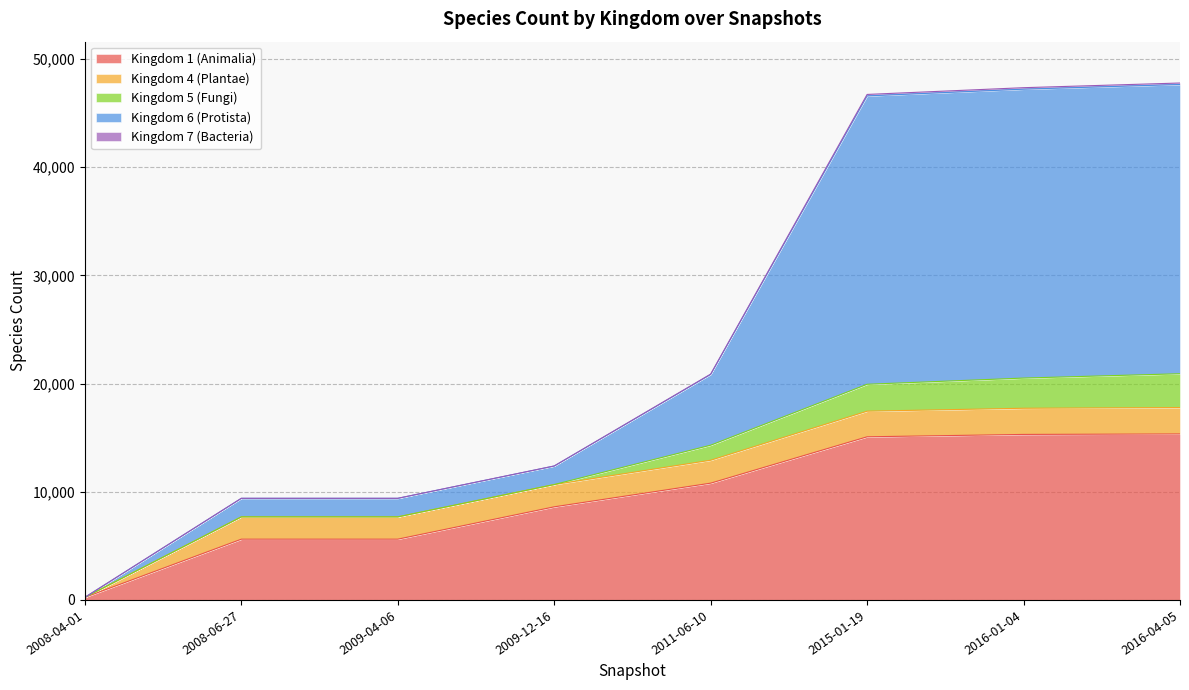

Does the chart have visible grid lines?

Yes